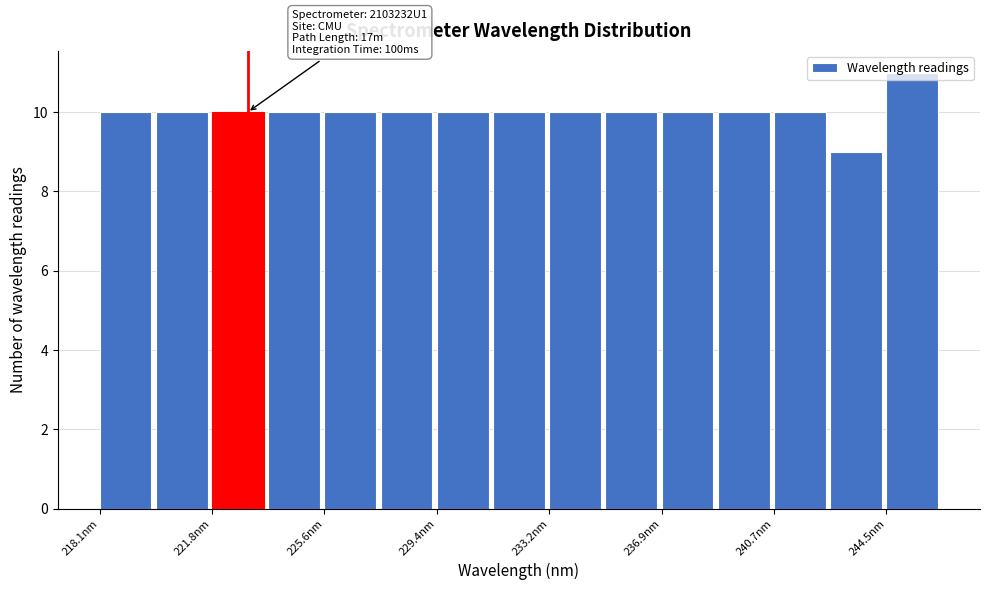

Around what value on the x-axis is the tallest bar? Give the approximate position of its centre, as read against the axis.

245.5